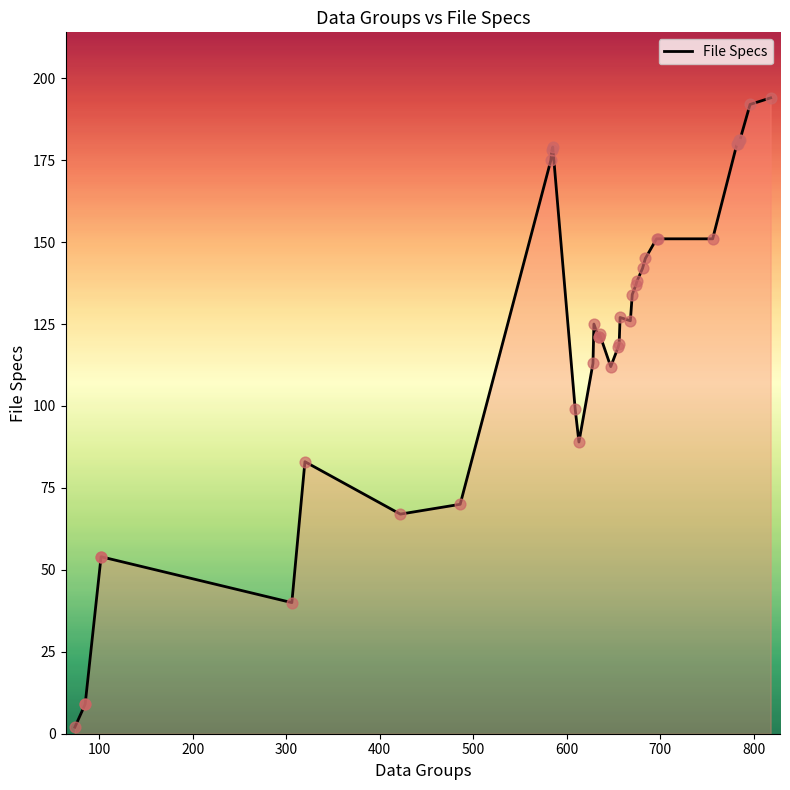

What is the change in value from 783 to 629?

-55